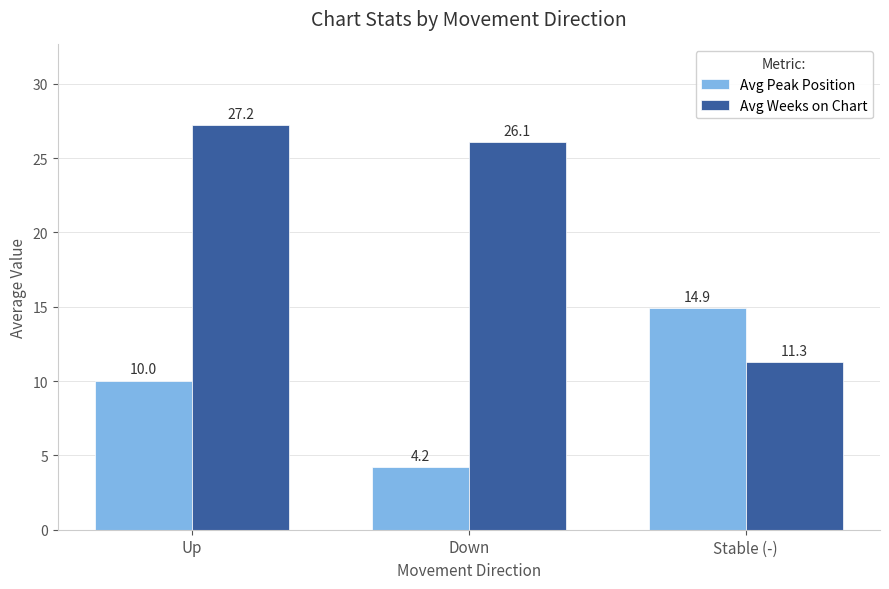

Is it true that Avg Peak Position equals 4.2 at Down?

True